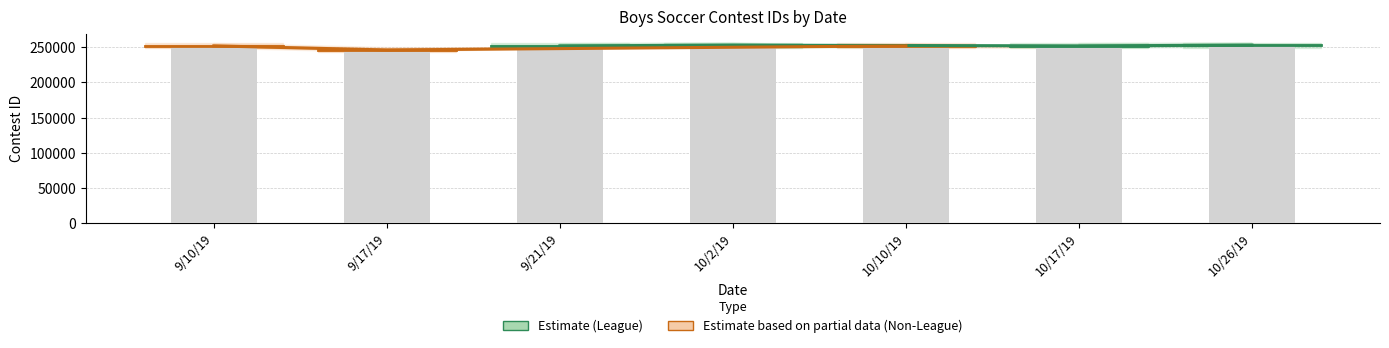

What is the value of the 5th bar from the left?

252005